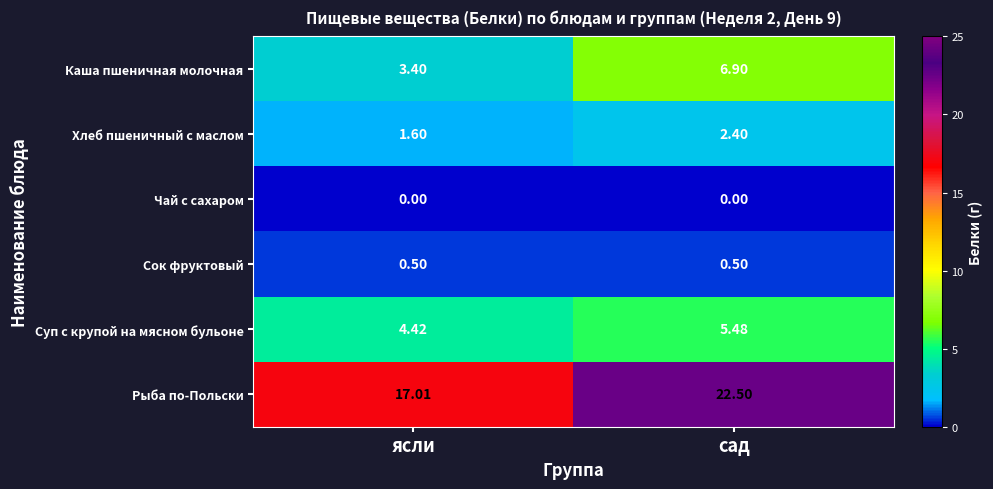

Where is Рыба по-Польски nearest to the value 19?

ясли